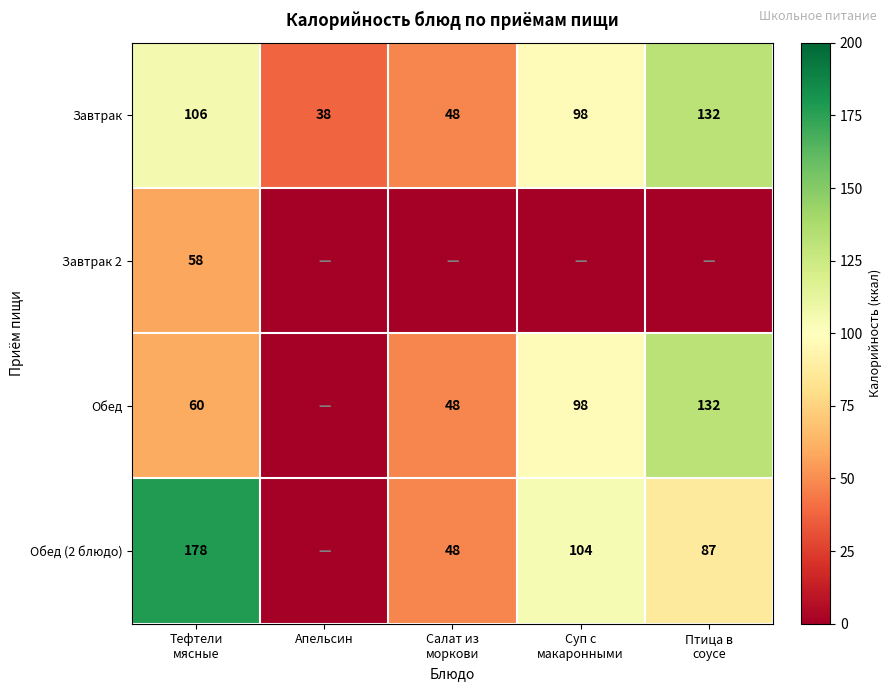

What is the difference between the maximum and second lowest values in the Завтрак series?

84